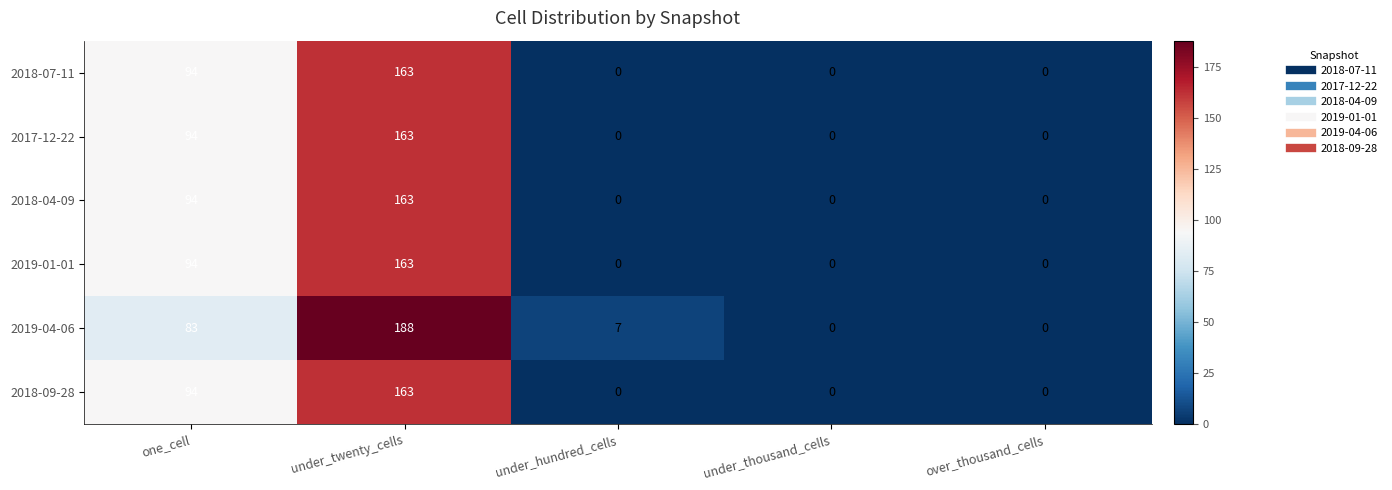

What is the difference between the second highest and second lowest values in the 2018-07-11 series?

94